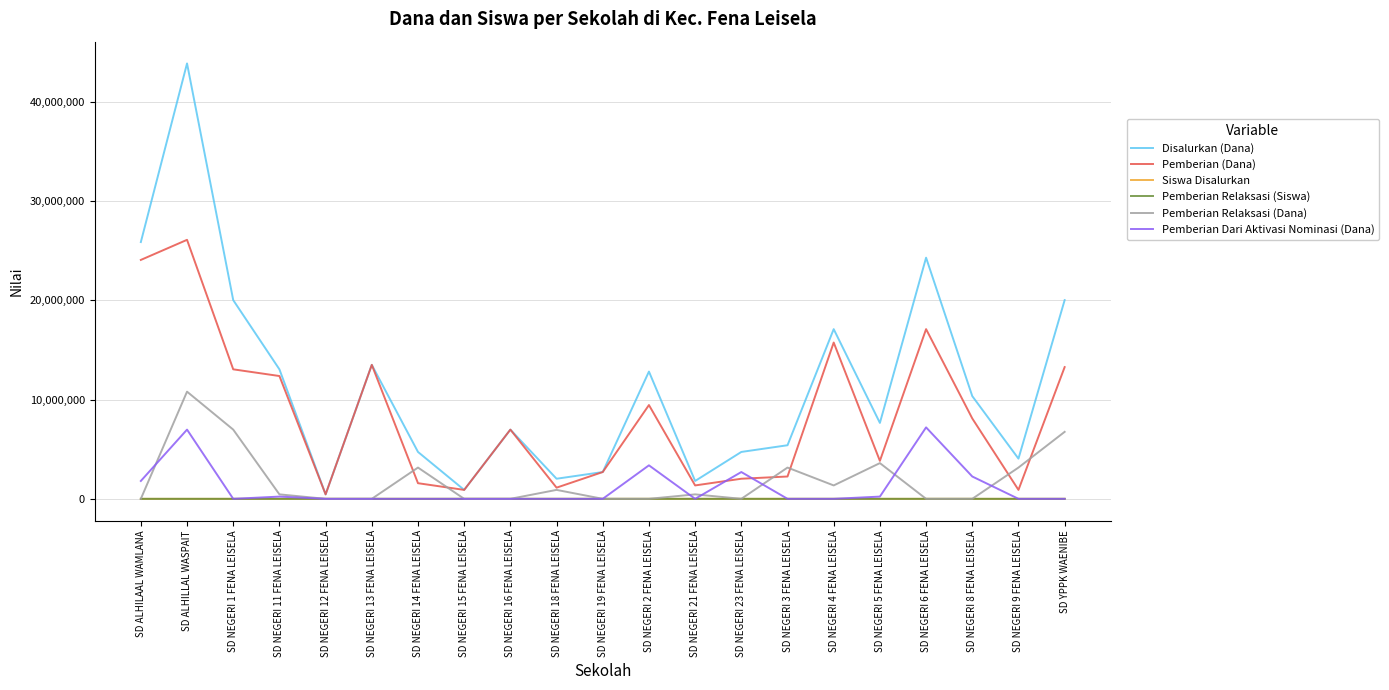

The value of Pemberian Relaksasi (Siswa) at SD NEGERI 4 FENA LEISELA is 6. True or false?

True